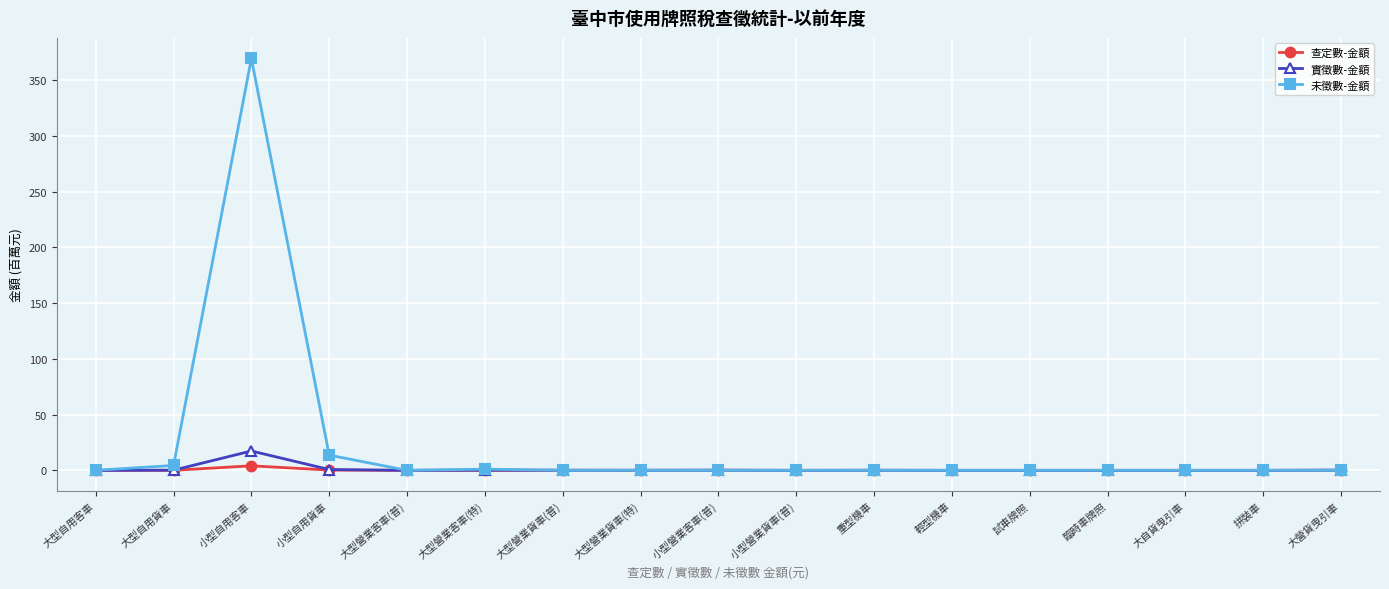

What are all the series names shown in the legend?

查定數-金額, 實徵數-金額, 未徵數-金額